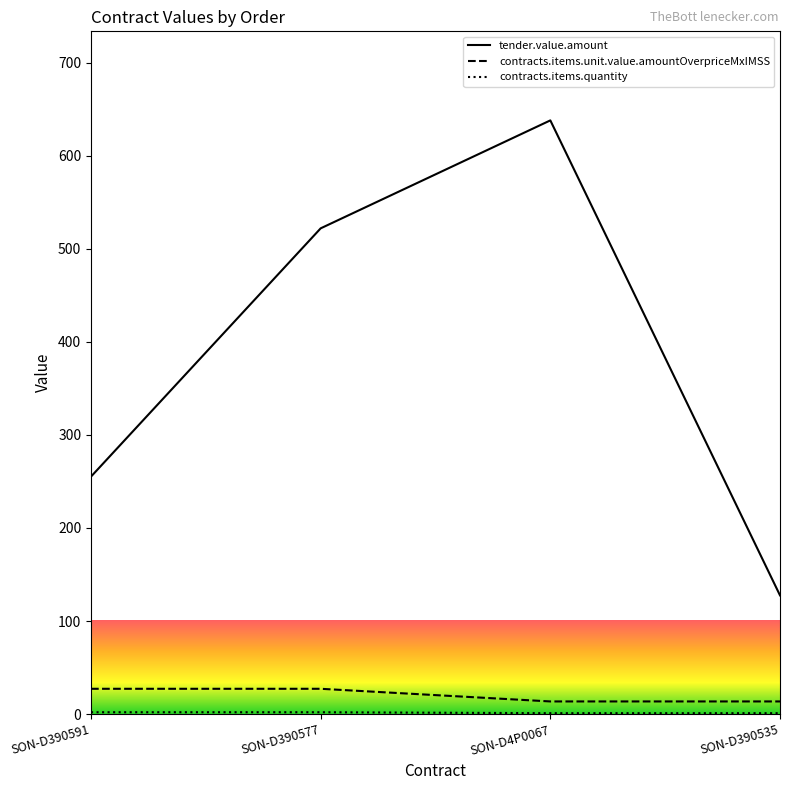

True or false: tender.value.amount and contracts.items.unit.value.amountOverpriceMxIMSS cross at least once.

False